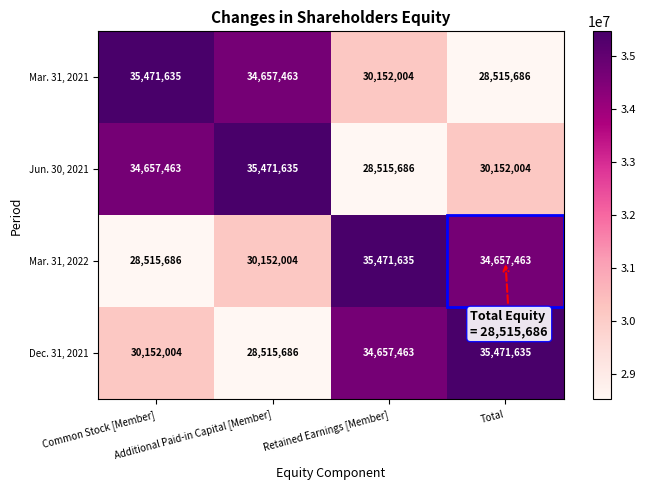

At how many categories does at least one series exceed 28612570?

4